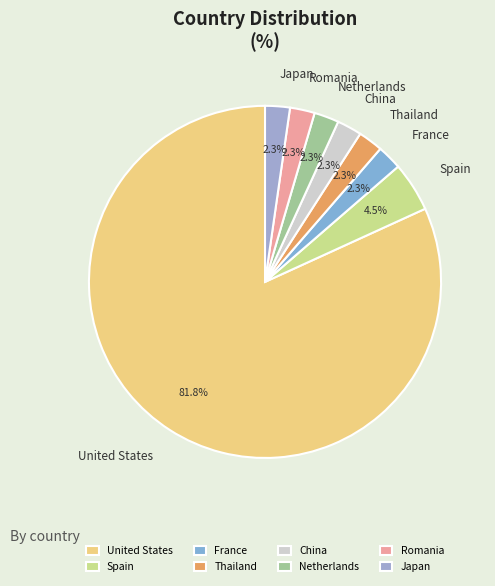

Which slice is the largest?

United States